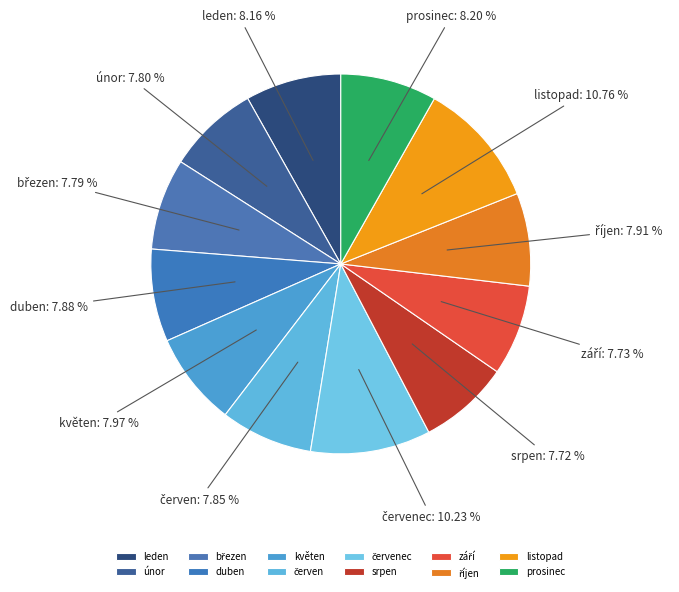

How many segments does this pie chart have?

12